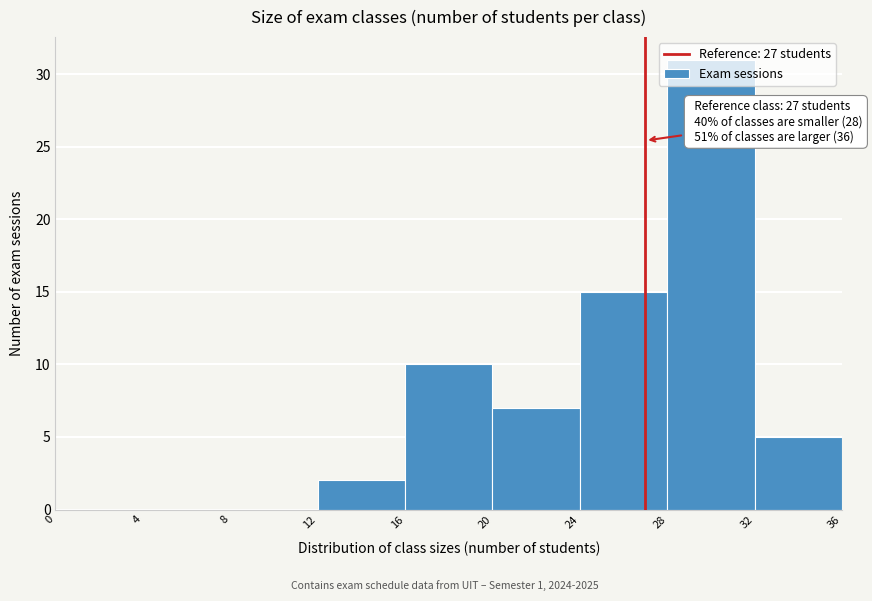

Which range on the x-axis has the tallest bar?

28 to 32